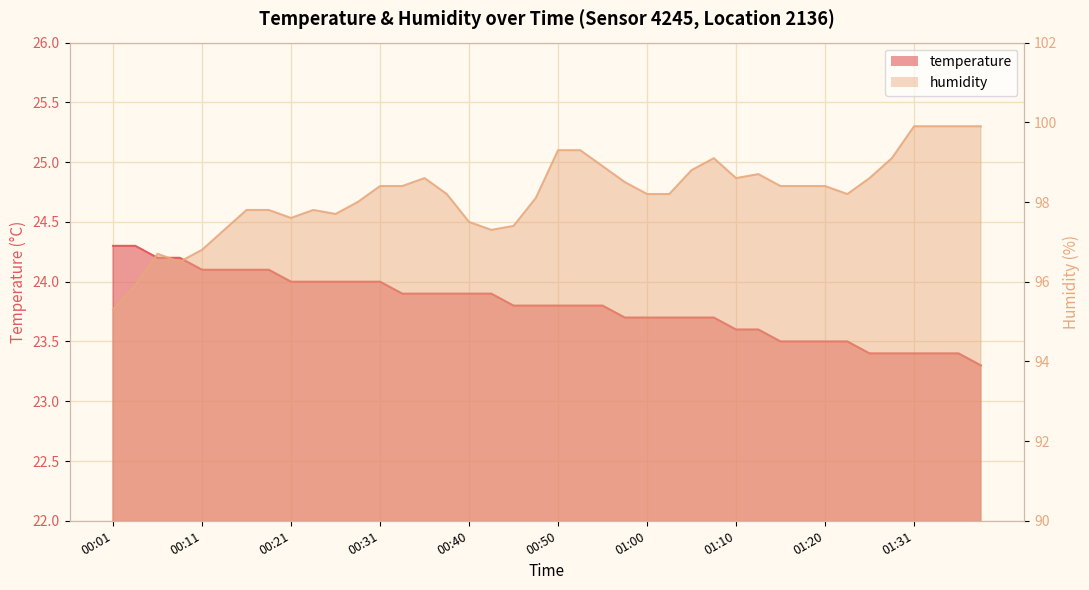

Which series changed the most between 00:01 and 00:45?

humidity